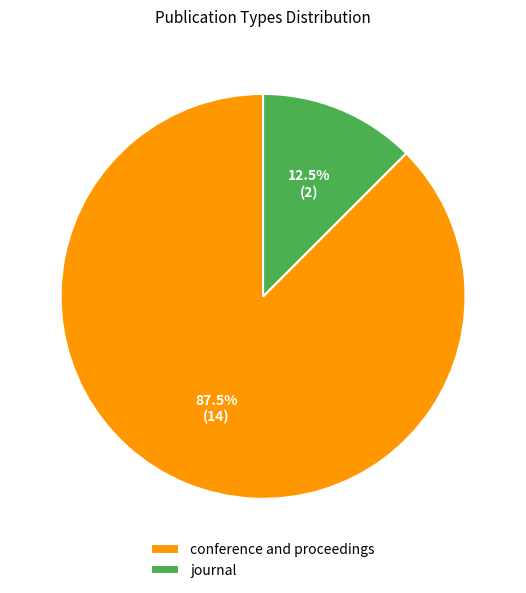

To the nearest percent, what is the difference between the conference and proceedings and journal slice percentages?

75%